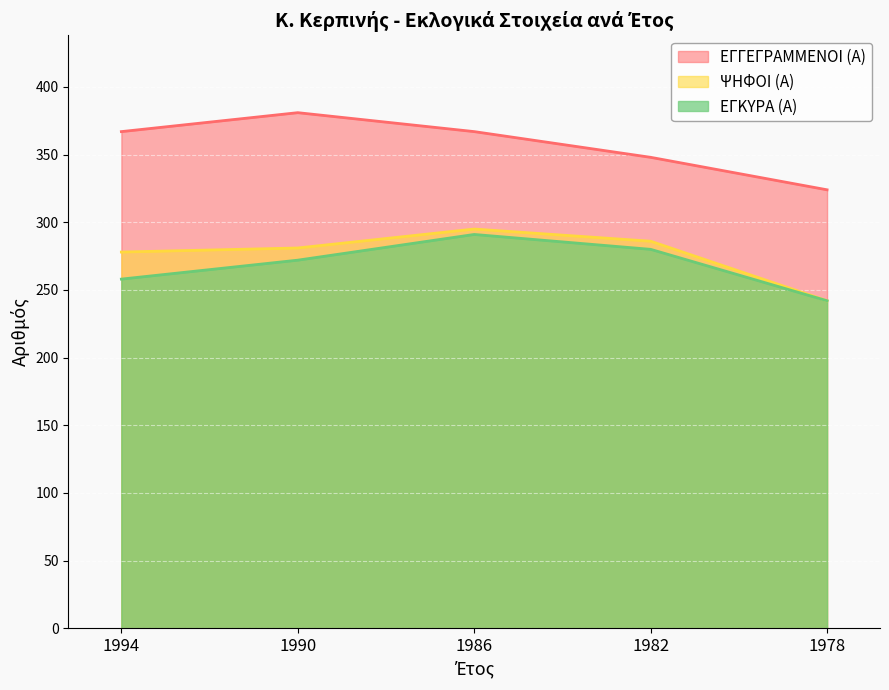

How many lines are shown in the chart?

3